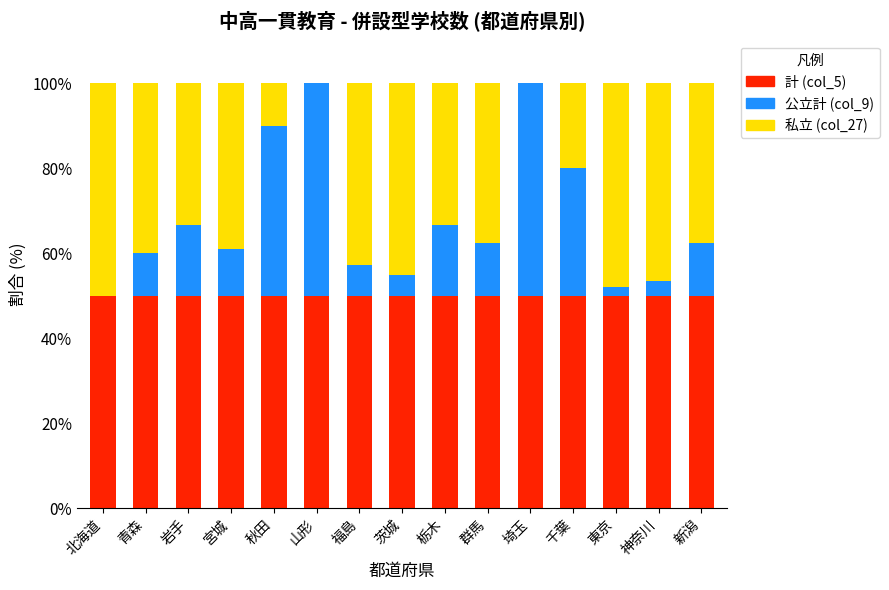

The 計 (col_5) series shows 13.3 at 秋田. True or false?

False